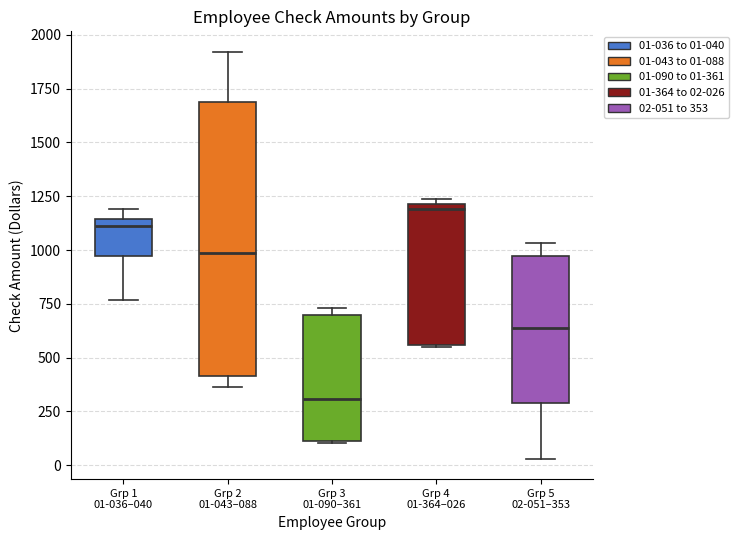

Reading left to right, transcribe this box plot: for each box, give where its median line is, the range the box spans, and where its two whiskers end, as read against the y-axis. The values are not printed on the chart, so give them approximately, as read against the axis.

Grp 1 01-036–040: median 1100, box 950 to 1150, whiskers 750 to 1200
Grp 2 01-043–088: median 1000, box 400 to 1700, whiskers 350 to 1900
Grp 3 01-090–361: median 300, box 100 to 700, whiskers 100 to 750
Grp 4 01-364–026: median 1200 (just below the box's upper edge), box 550 to 1200, whiskers 550 to 1250
Grp 5 02-051–353: median 650, box 300 to 950, whiskers 50 to 1050